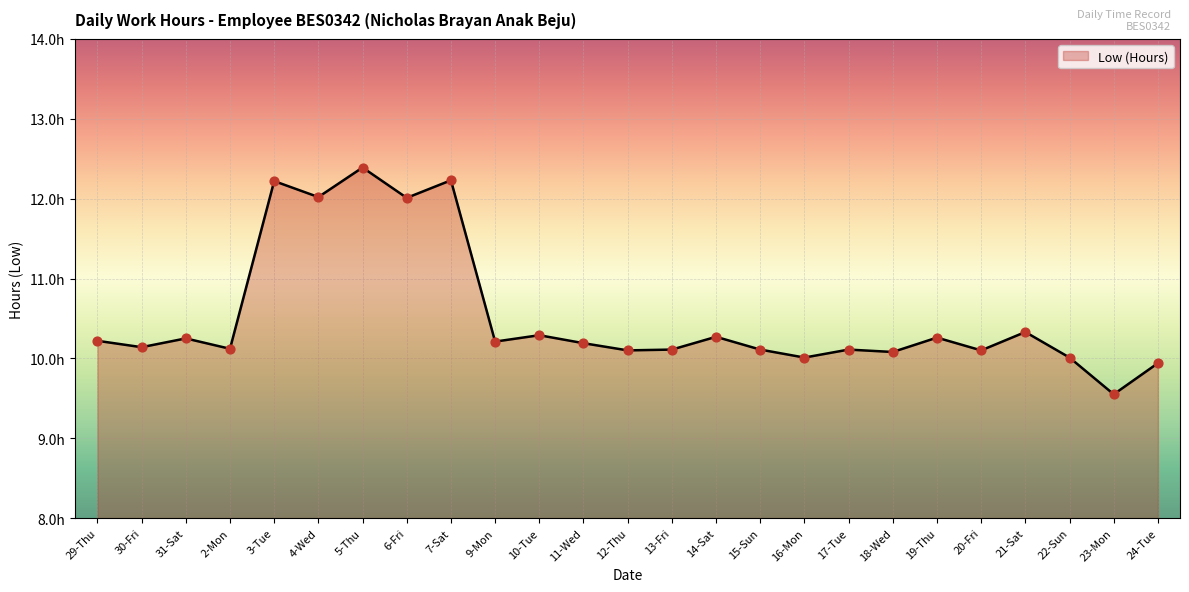

What is the change in value from 7-Sat to 9-Mon?

-2.0